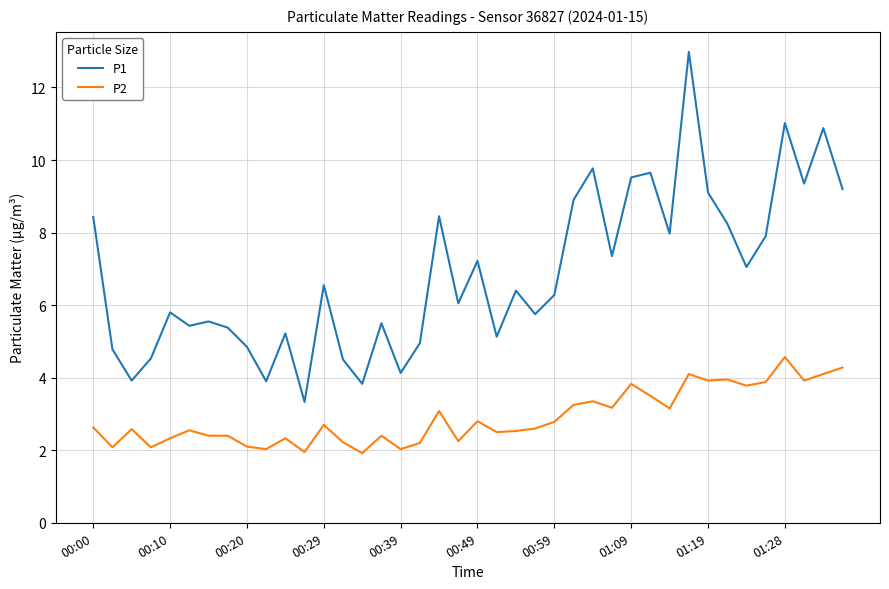

True or false: P1 and P2 cross at least once.

False